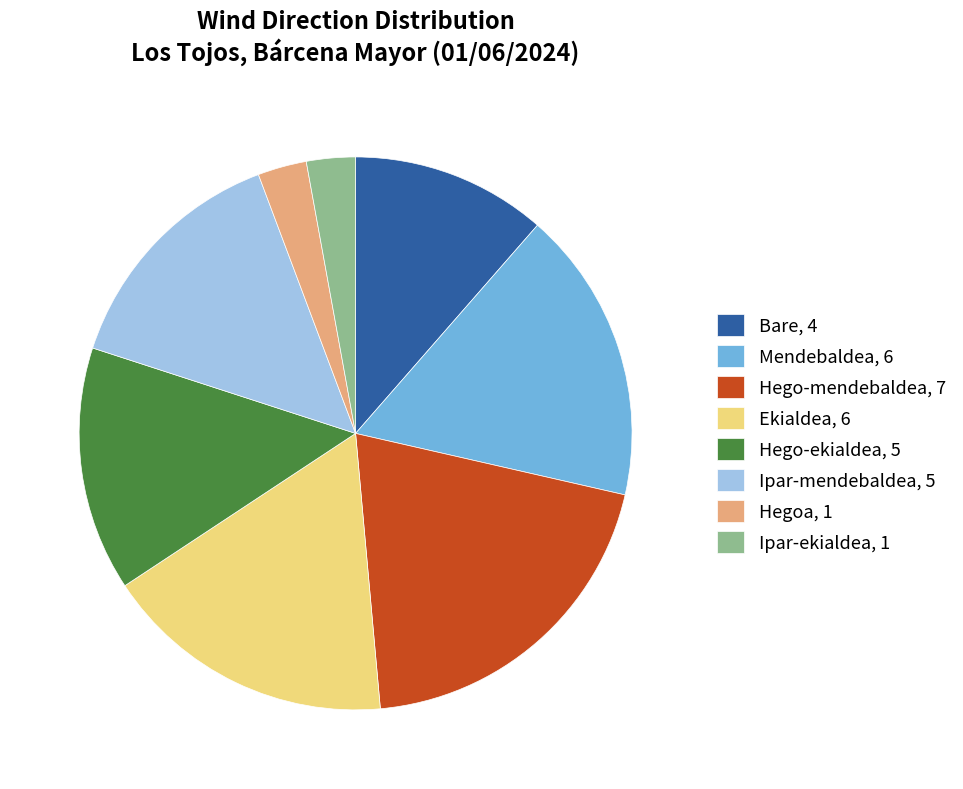

The Hego-mendebaldea, 7 slice represents 20% of the pie. True or false?

True